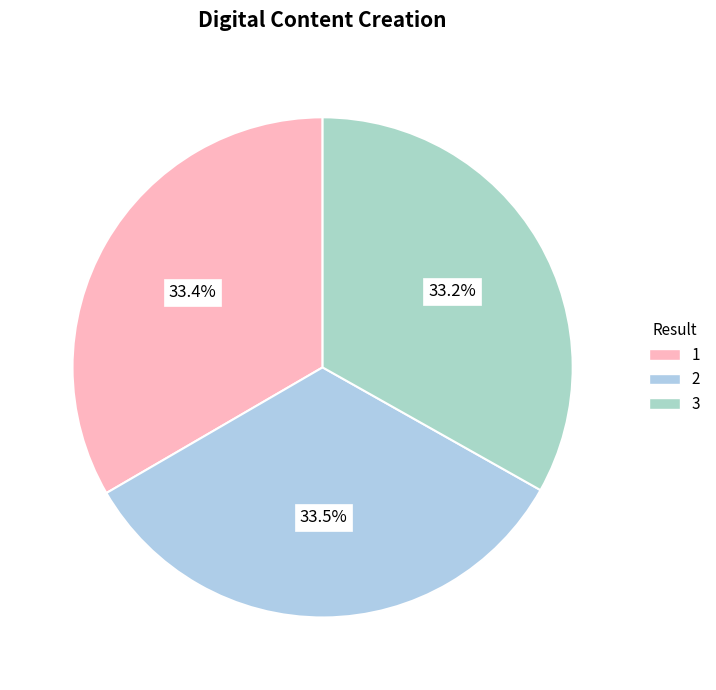

Is there any slice that represents more than half of the pie?

No